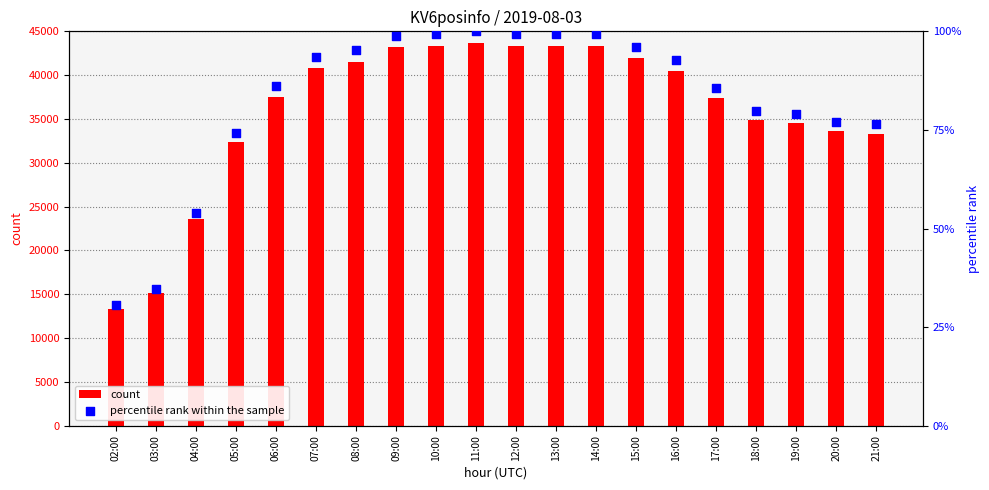

Which series has the largest total across all categories?

count